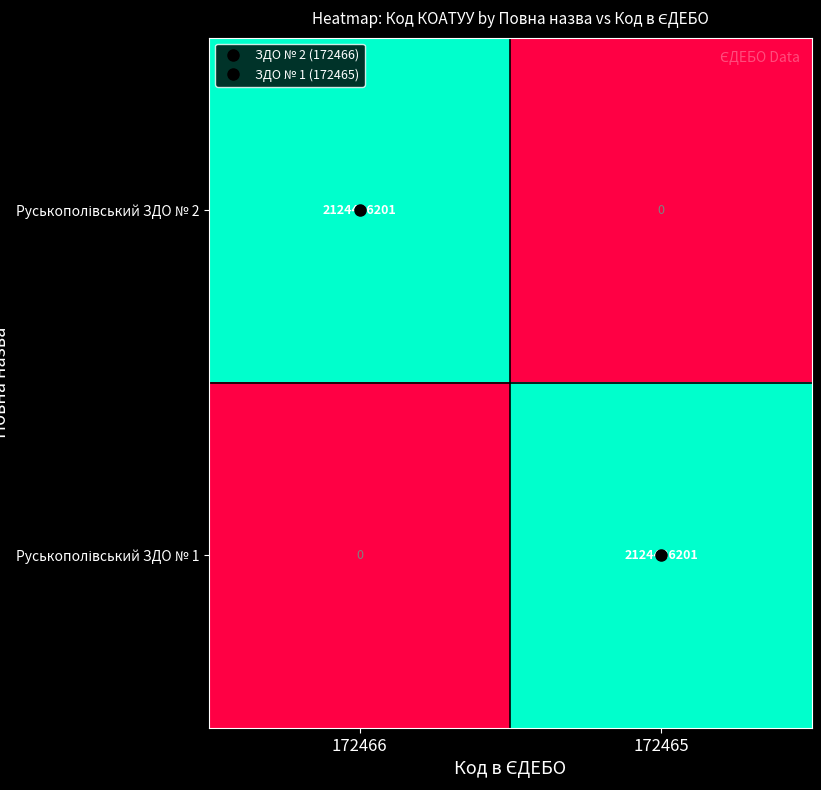

What is the total value across all series at 172465?

2124486201